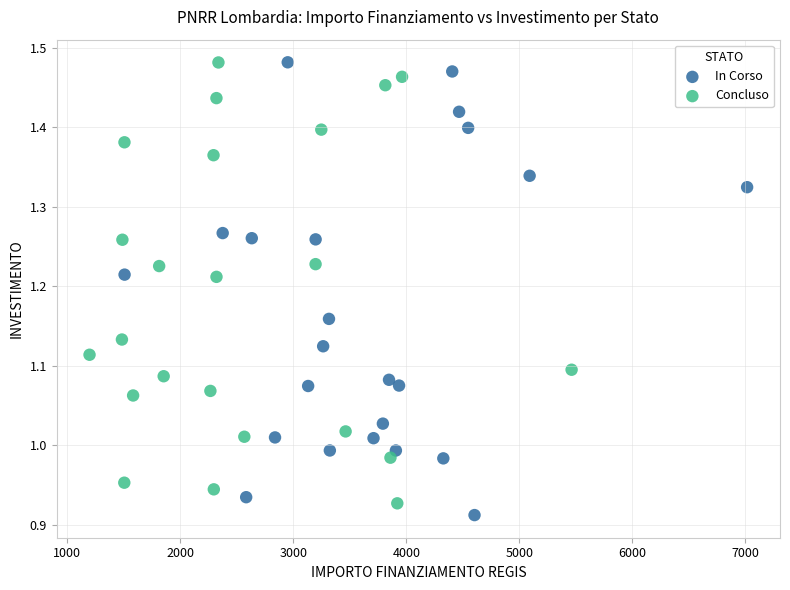

What are all the series names shown in the legend?

In Corso, Concluso